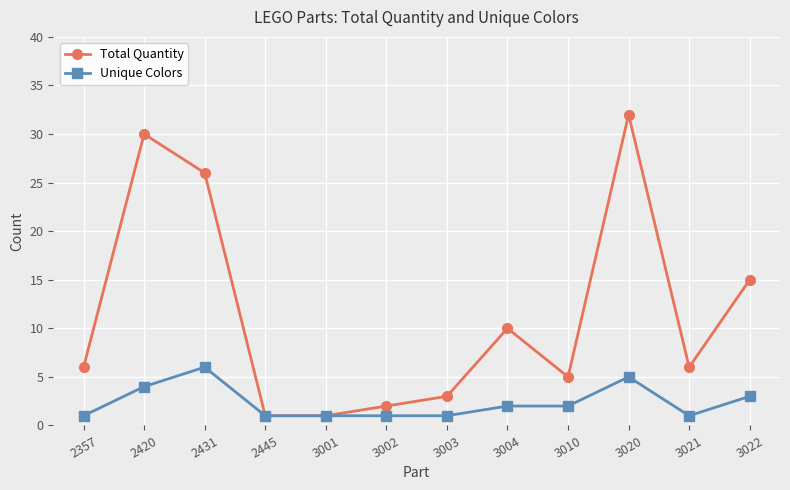

What are all the series names shown in the legend?

Total Quantity, Unique Colors